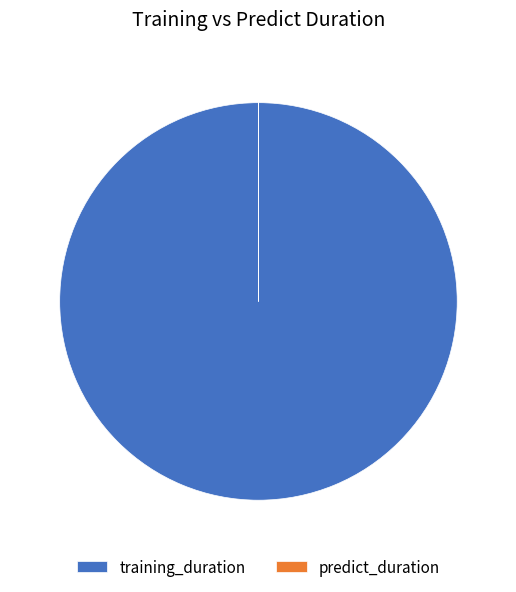

What is the largest slice in the pie chart?

training_duration